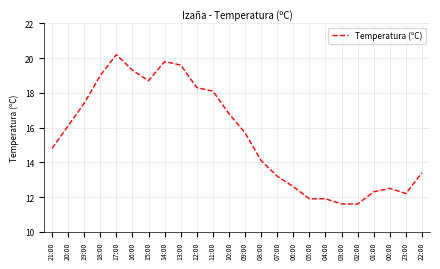

Reading left to right, list all the values displayed in this chart.

14.8	16.1	17.4	19.0	20.2	19.3	18.7	19.8	19.6	18.3	18.1	16.8	15.7	14.1	13.2	12.6	11.9	11.9	11.6	11.6	12.3	12.5	12.2	13.4